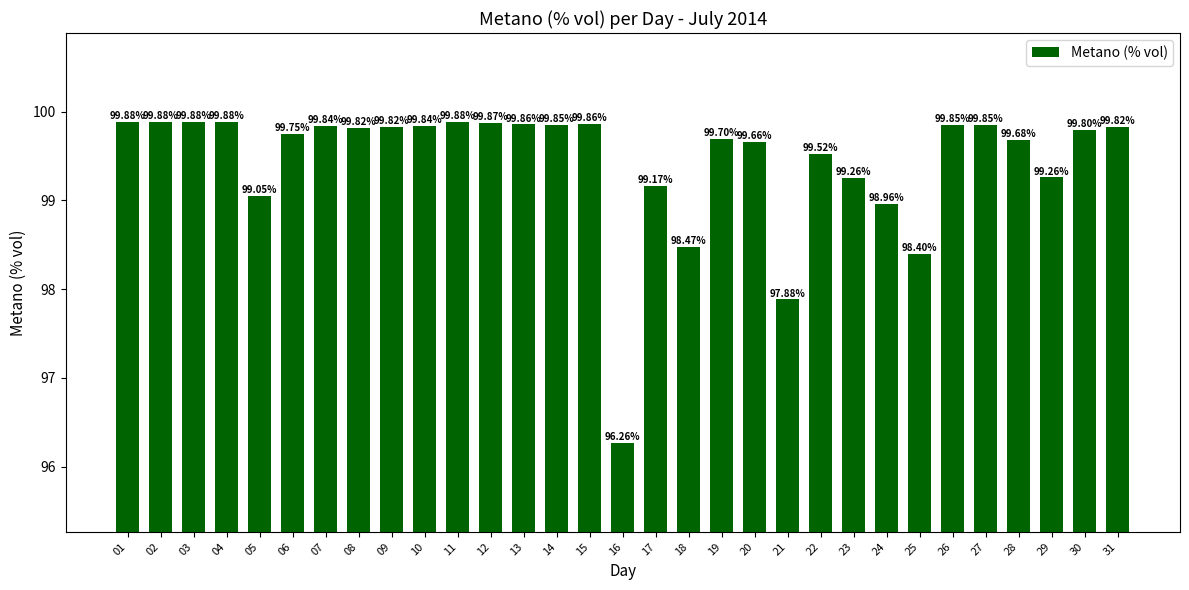

What is the ratio of the value at 02 to the value at 14?

1.0